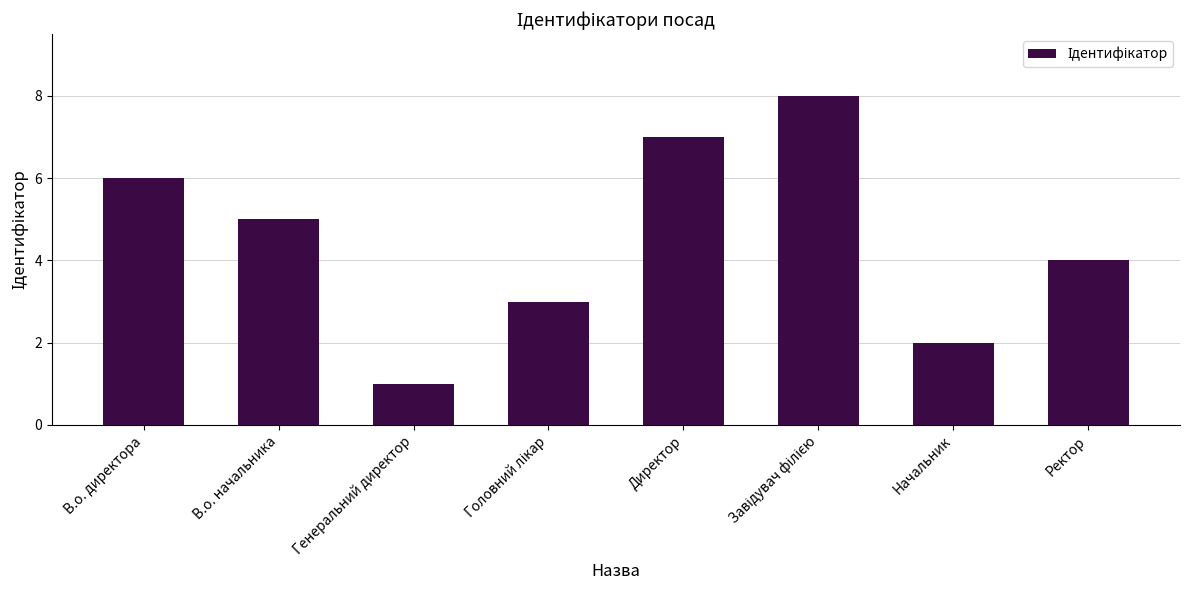

What is the smallest value displayed?

1